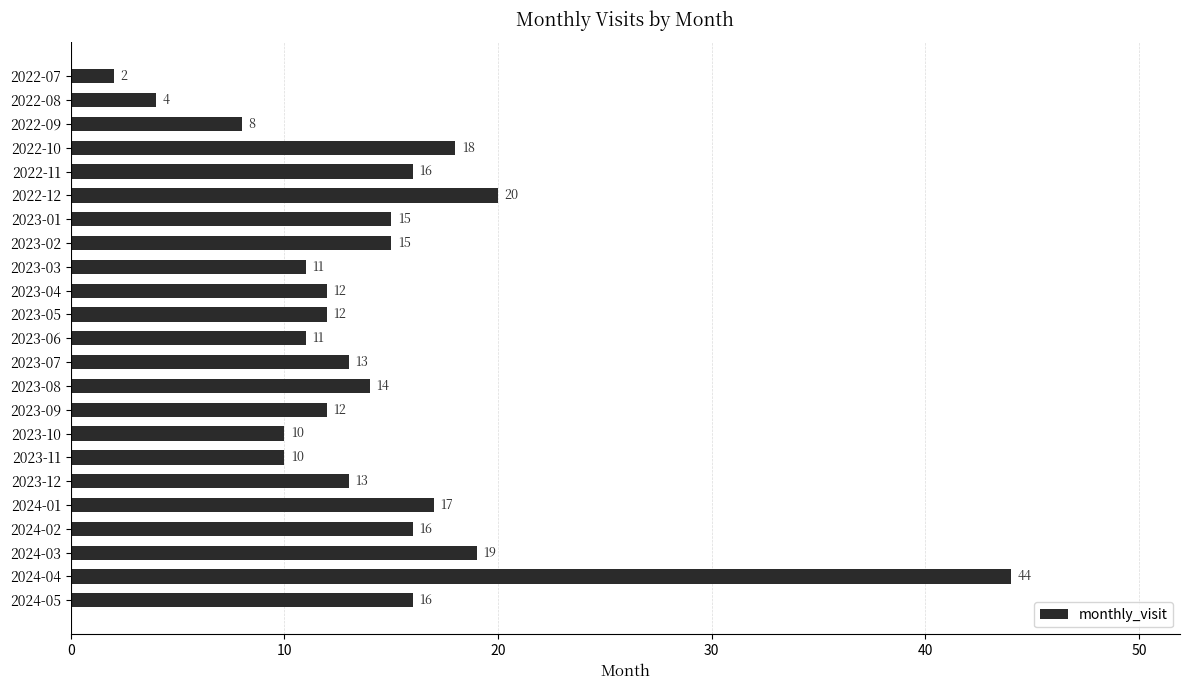

Are the bars grouped side by side (vs. stacked)?

No